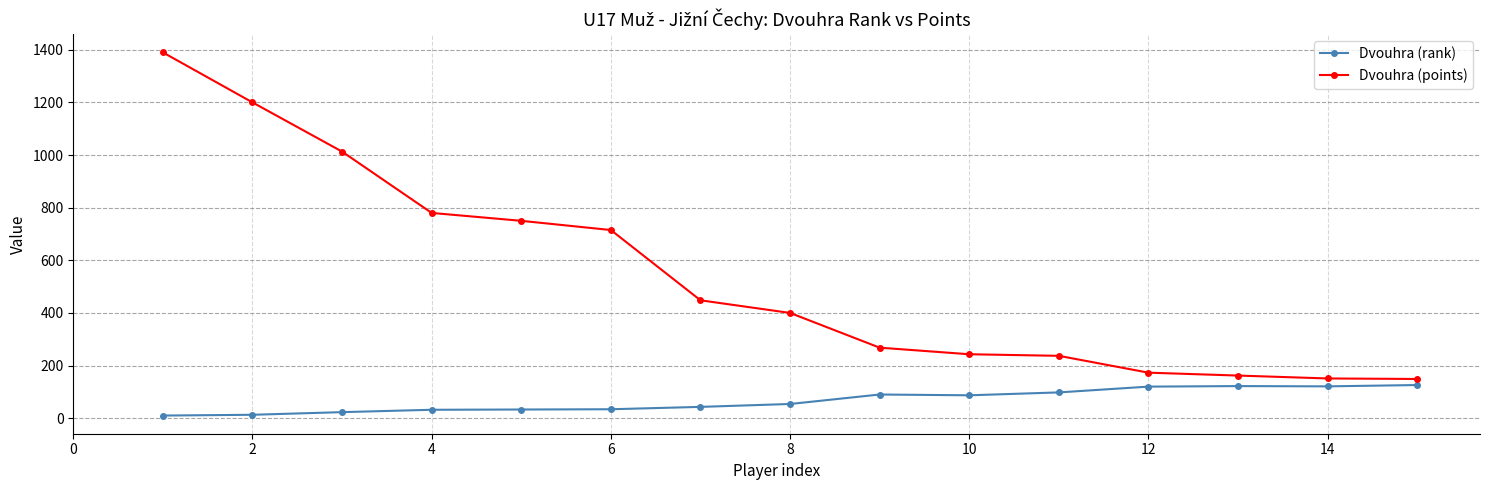

At how many categories does at least one series exceed 422?

7